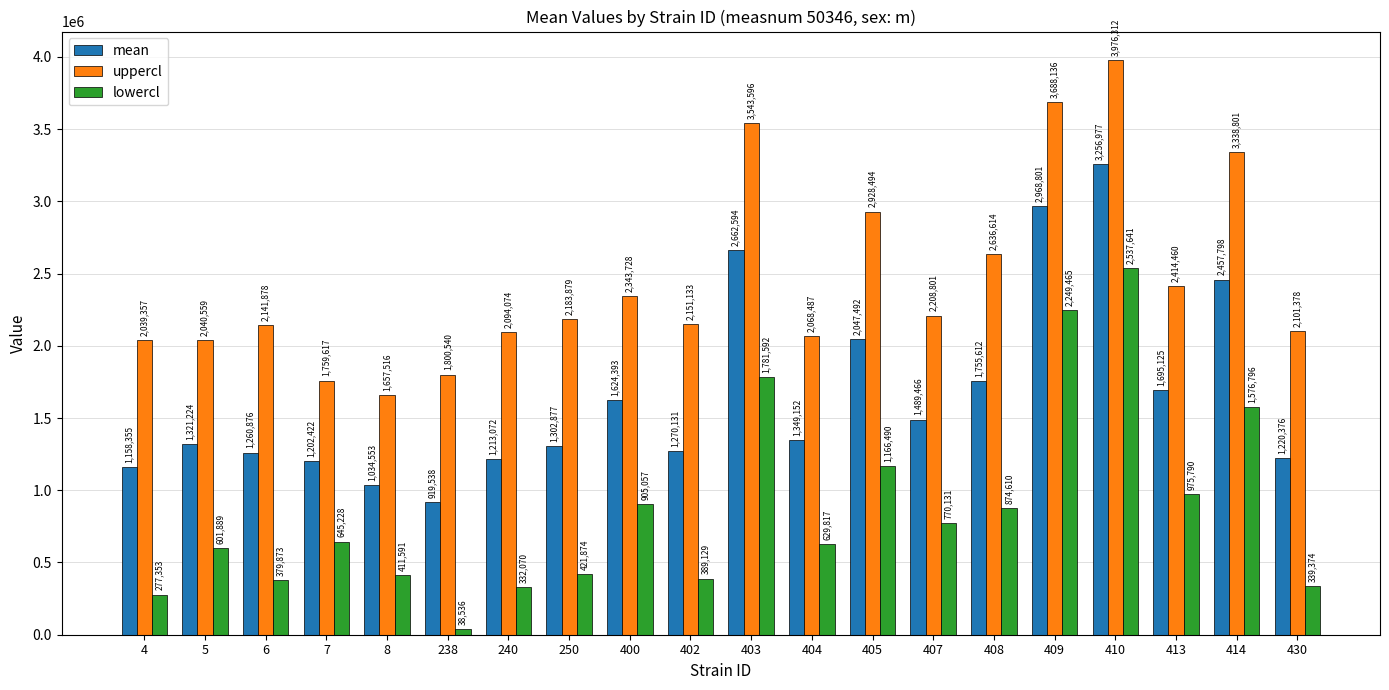

What is the value of the mean bar at the 20th from the left?

1220376.1